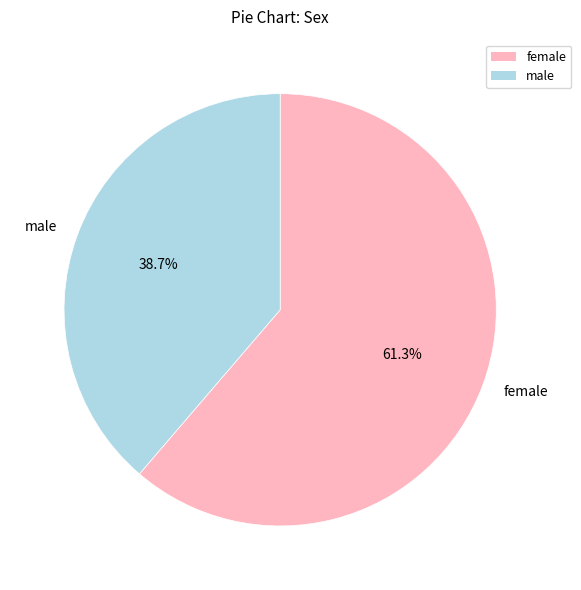

Does male represent more than half of the total?

No